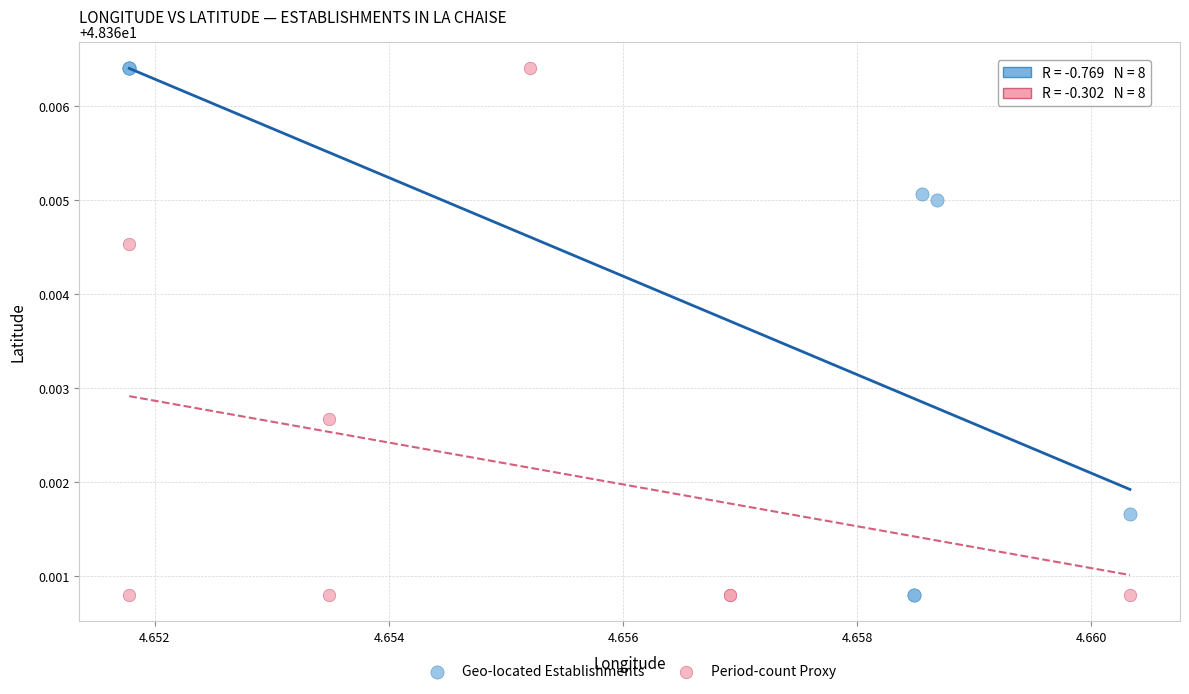

What are all the series names shown in the legend?

Geo-located Establishments, Period-count Proxy